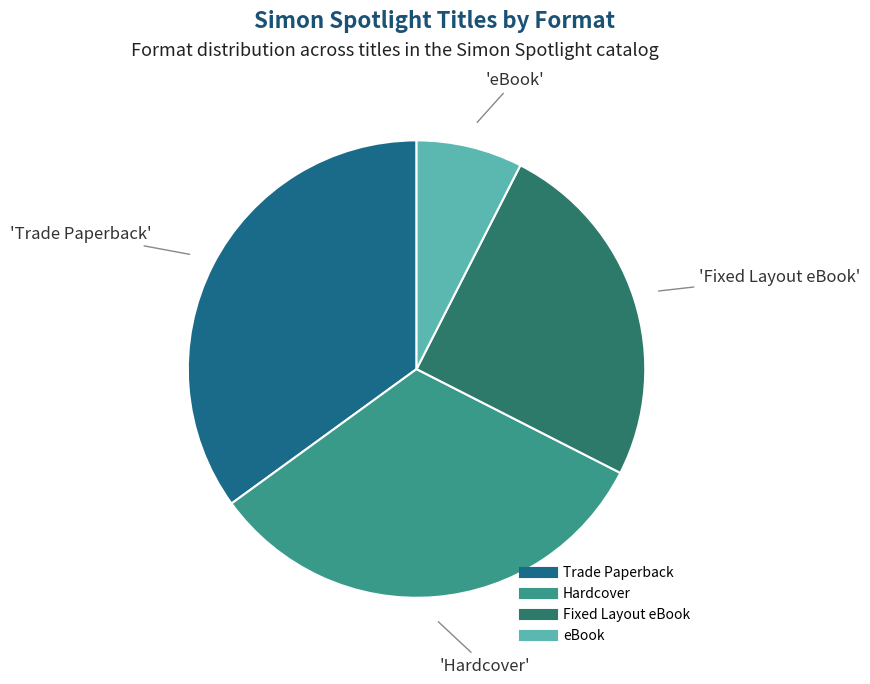

Rank the categories by value from lowest to highest.

eBook, Fixed Layout eBook, Hardcover, Trade Paperback